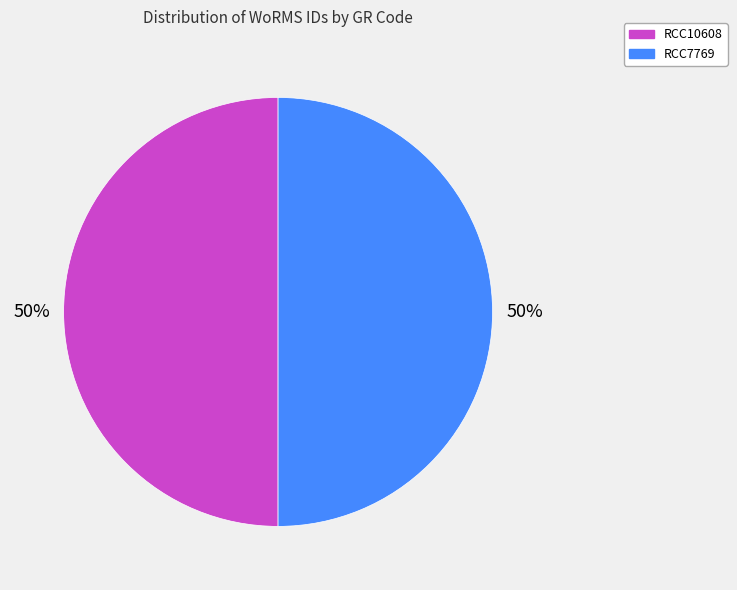

To the nearest percent, what is the average slice percentage?

50%